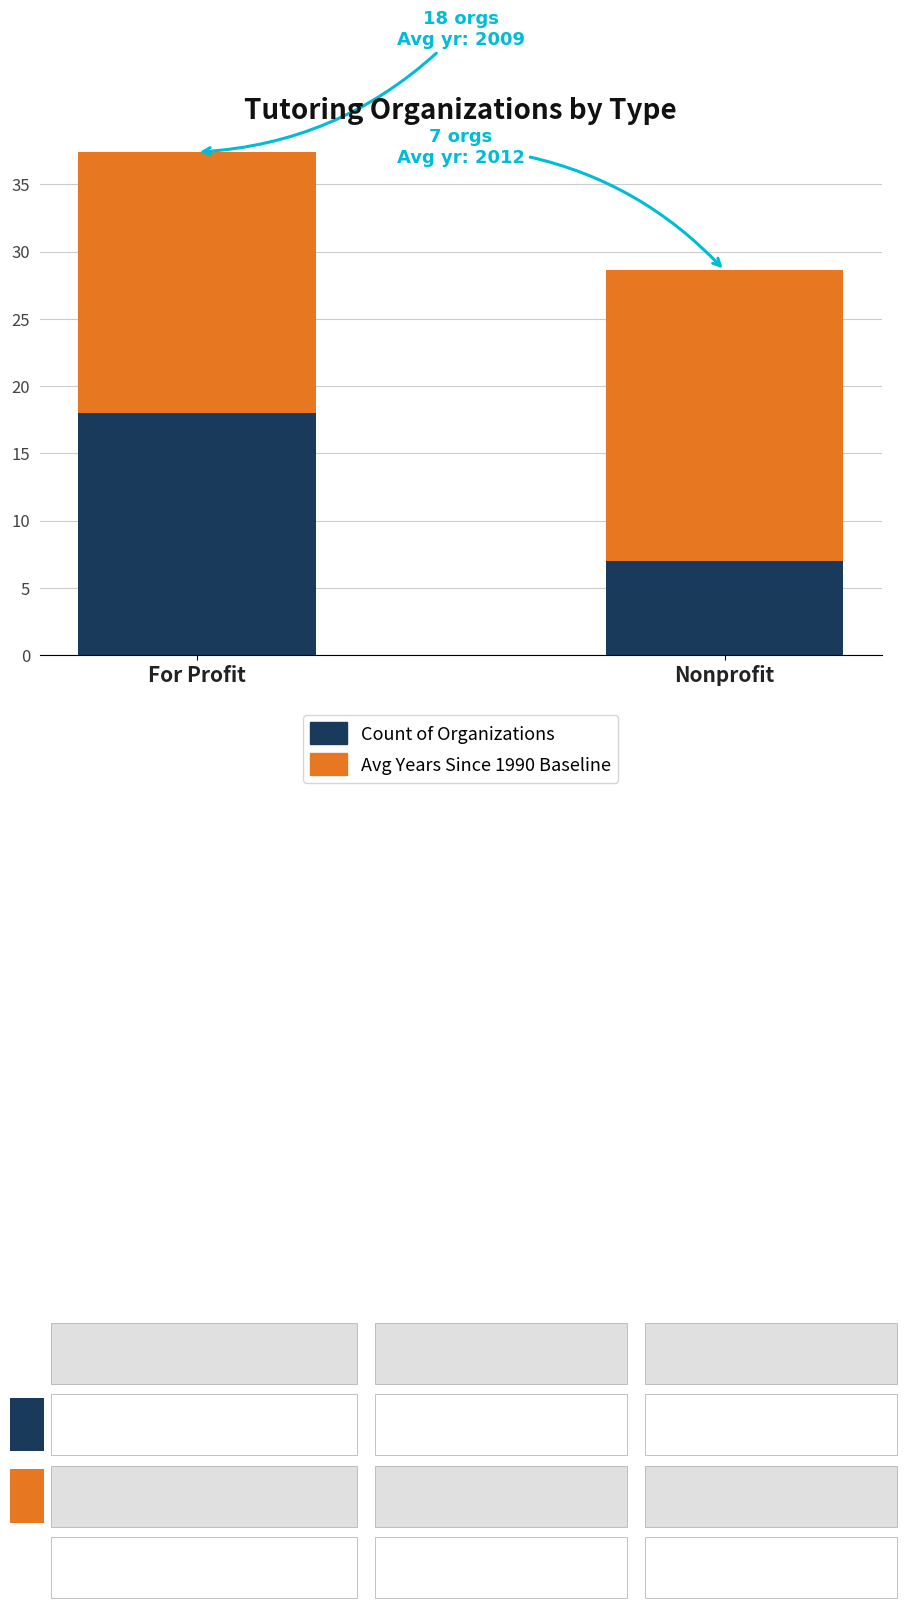

At which category is the sum across all series the highest?

For Profit